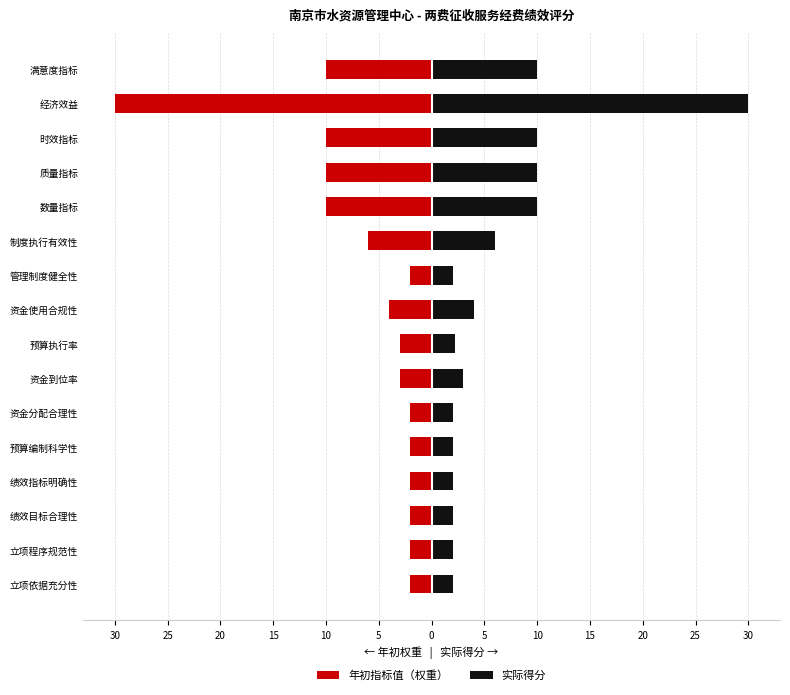

How many bars are there in each group?

2